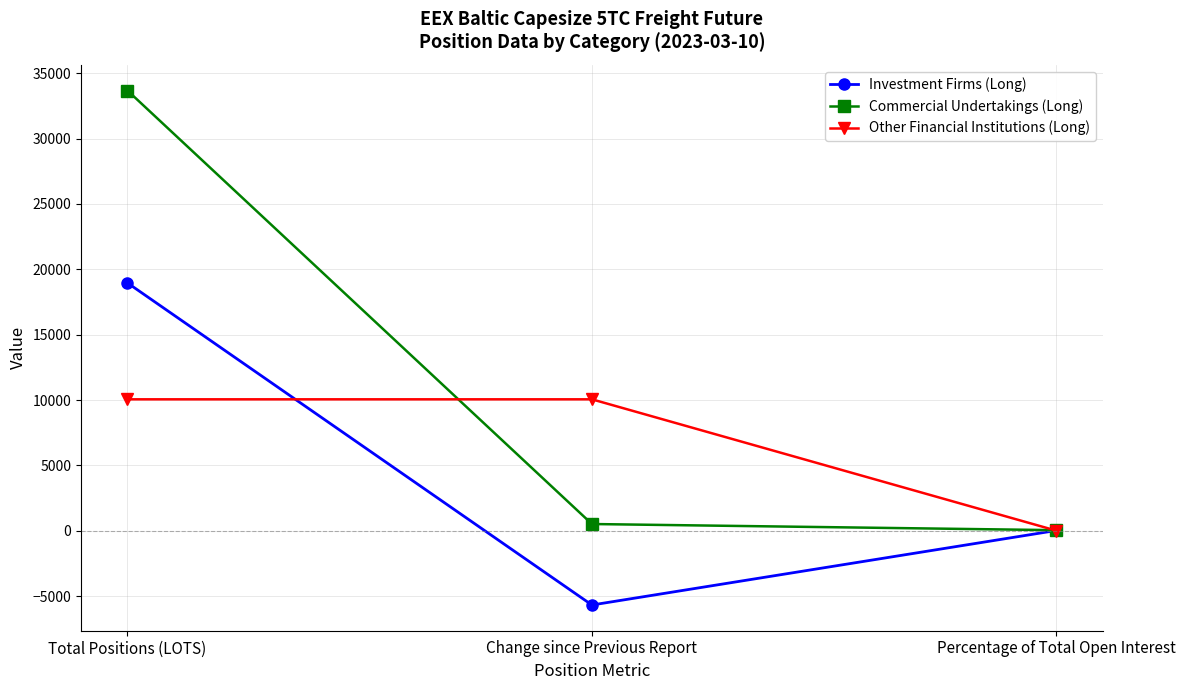

At which category does the chart reach its minimum across all series?

Change since Previous Report